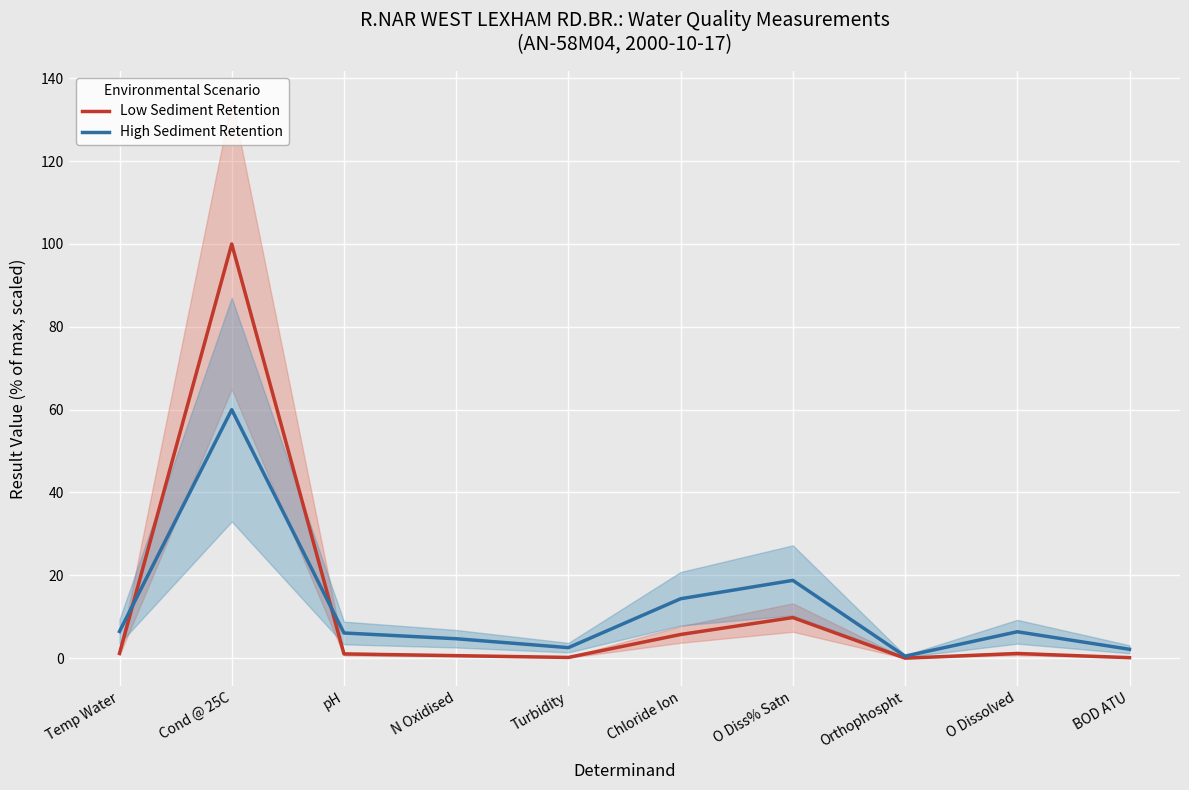

What is the difference between the second highest and second lowest values in the Low Sediment Retention series?

9.7